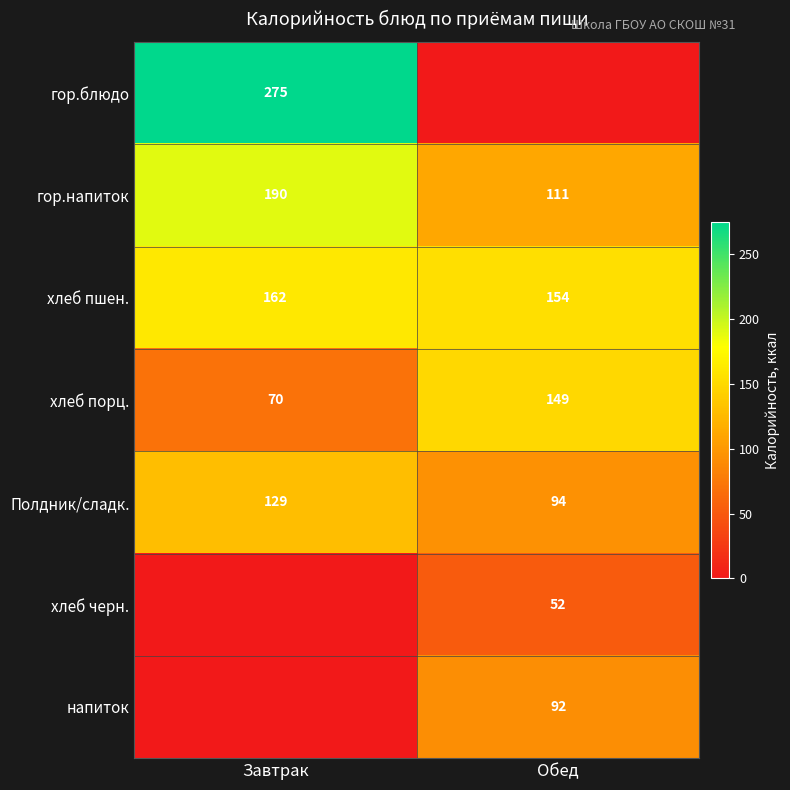

Is it true that хлеб пшен. equals 110.0 at Завтрак?

False